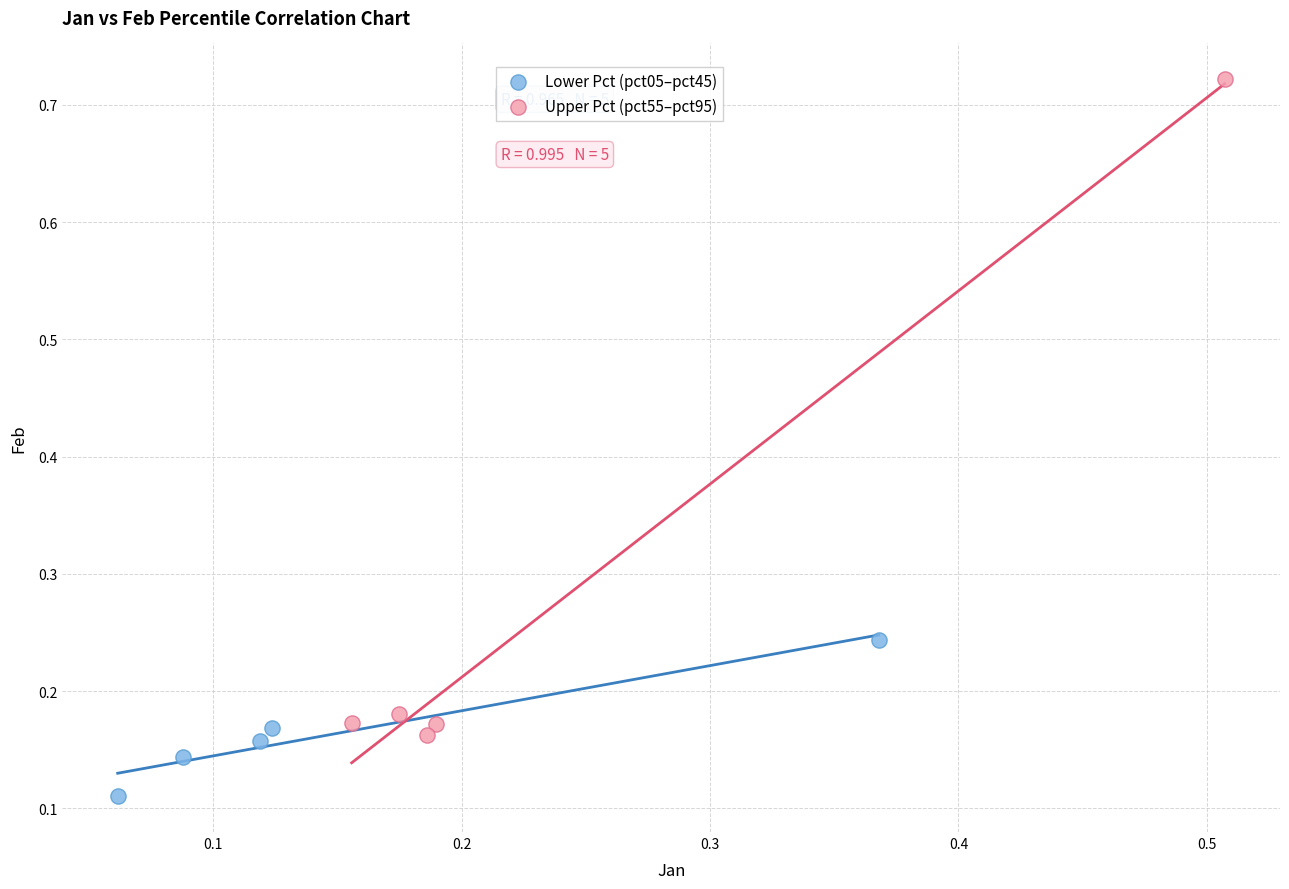

What are all the series names shown in the legend?

Lower Pct (pct05–pct45), Upper Pct (pct55–pct95)